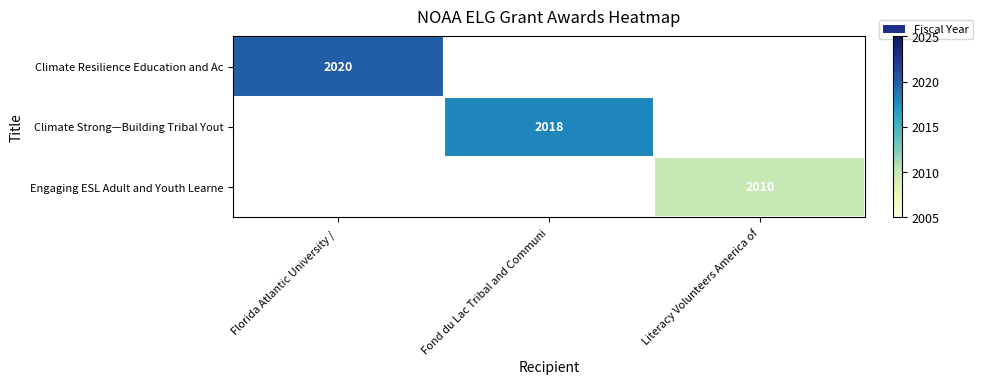

Is it true that Climate Strong—Building Tribal Yout equals 3444 at Fond du Lac Tribal and Communi?

False